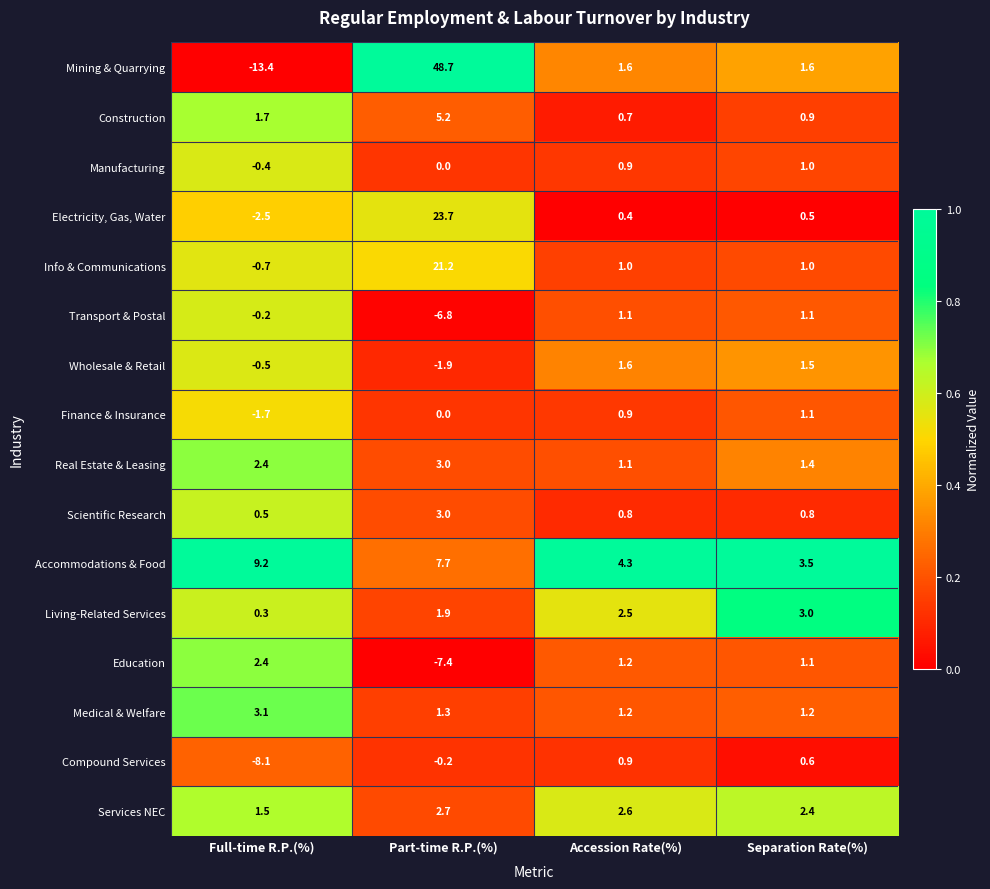

Which series has the widest spread of values?

Mining & Quarrying